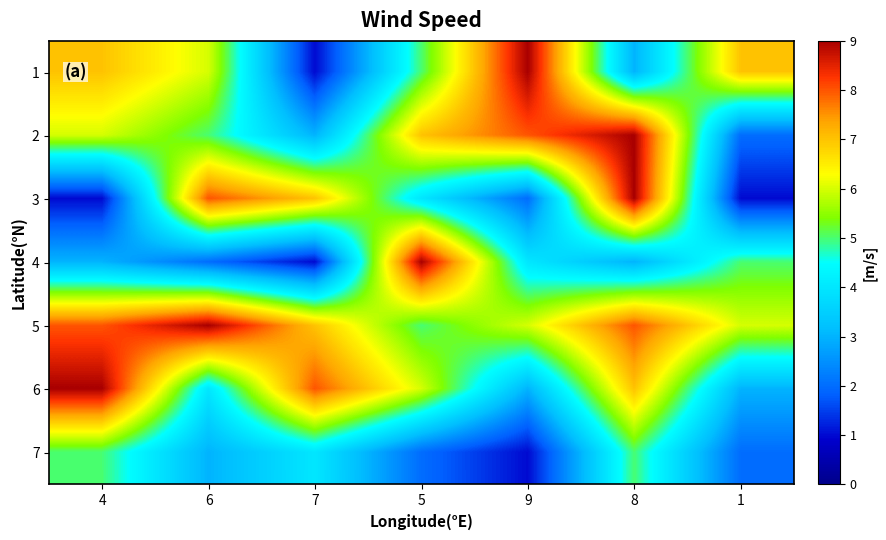

Reading left to right, transcribe all the data shown in this chart.

1: 4=7	6=6	7=1	5=5	9=9	8=3	1=7
2: 4=6	6=5	7=3	5=7	9=8	8=9	1=2
3: 4=1	6=8	7=7	5=4	9=2	8=9	1=1
4: 4=3	6=2	7=1	5=9	9=4	8=3	1=5
5: 4=8	6=9	7=7	5=5	9=6	8=8	1=6
6: 4=9	6=4	7=8	5=6	9=3	8=7	1=3
7: 4=5	6=3	7=4	5=2	9=1	8=5	1=2